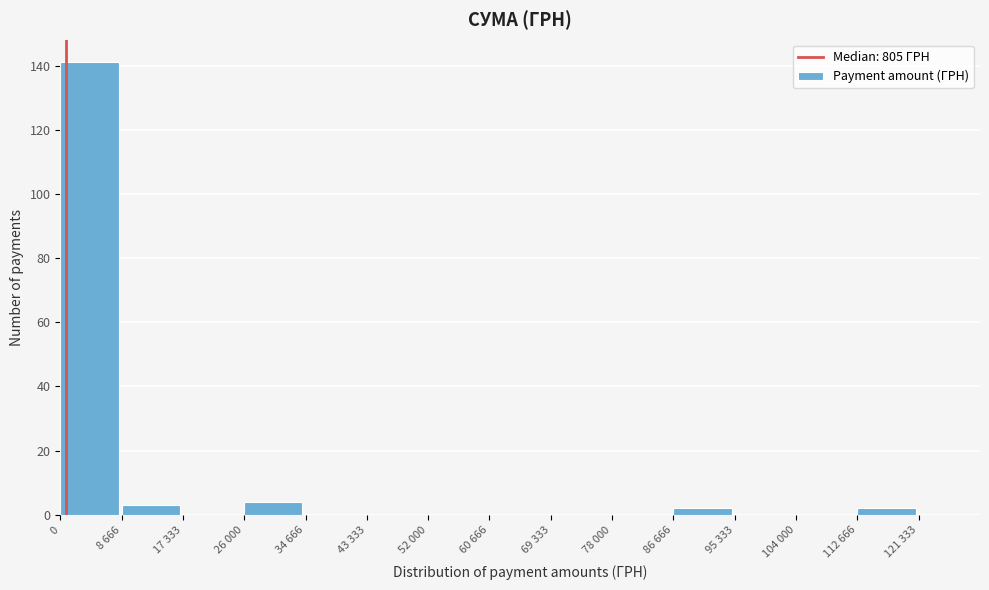

Reading left to right, what are all the values shown in this chart?

0=141	8 666=3	17 333=0	26 000=4	34 666=0	43 333=0	52 000=0	60 666=0	69 333=0	78 000=0	86 666=2	95 333=0	104 000=0	112 666=2	121 333=0